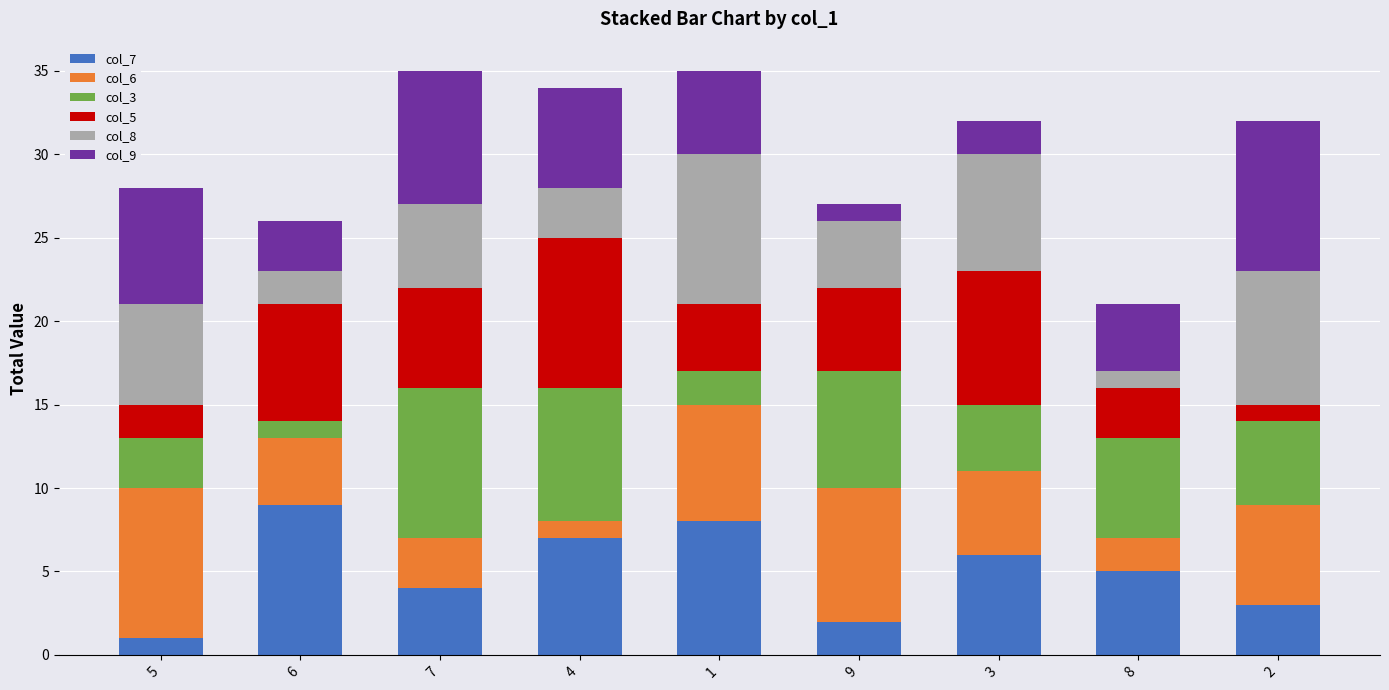

True or false: col_7 has a value of 5 at 8.

True